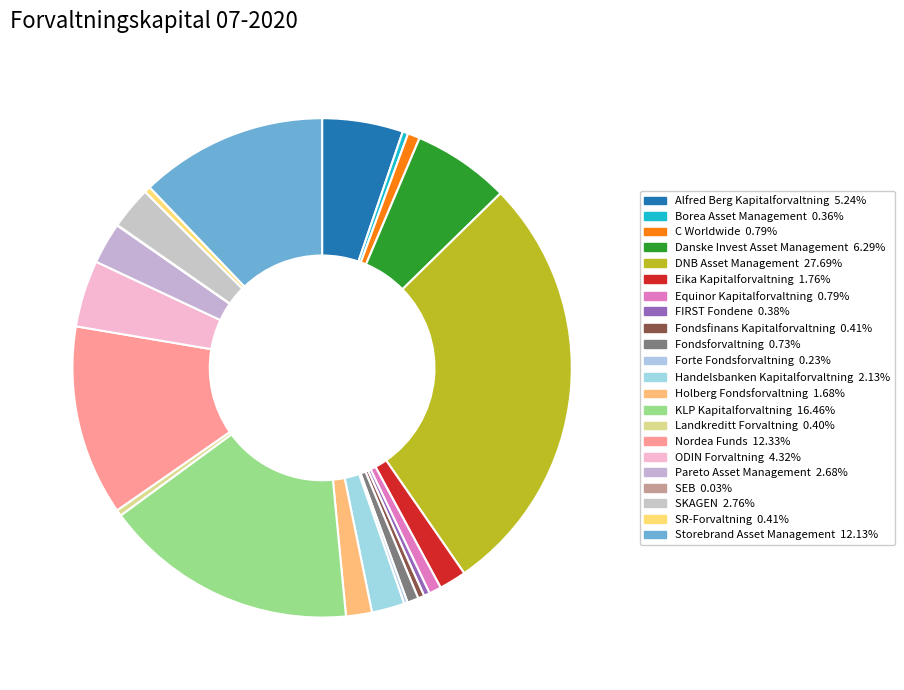

How many segments does this pie chart have?

22